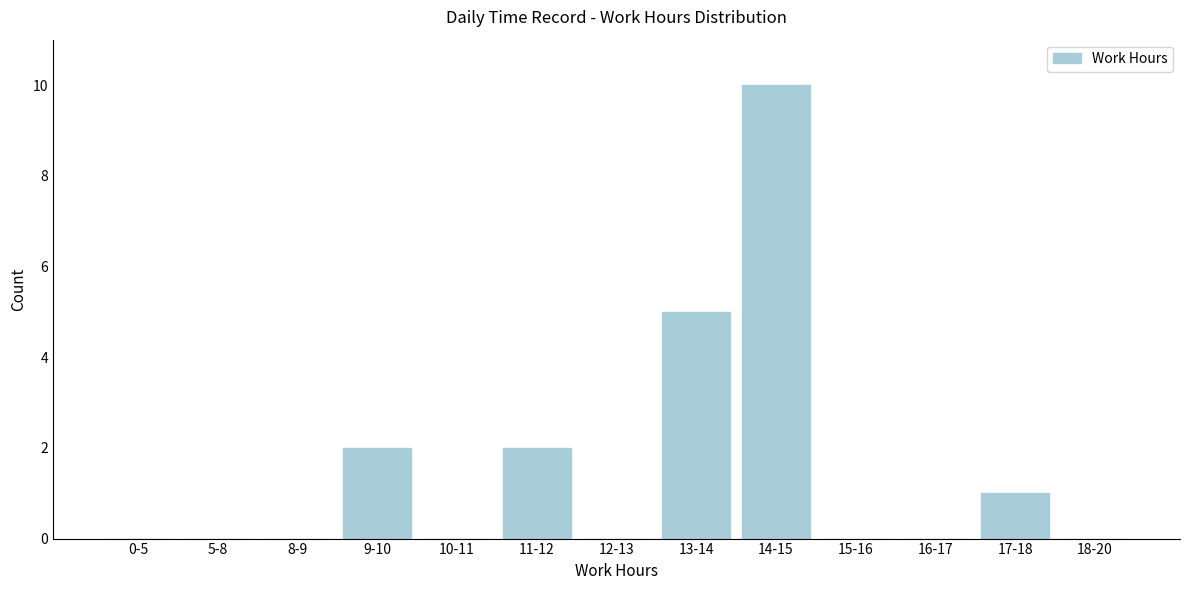

Reading right to left, extract all data points from this chart.

18-20=0	17-18=1	16-17=0	15-16=0	14-15=10	13-14=5	12-13=0	11-12=2	10-11=0	9-10=2	8-9=0	5-8=0	0-5=0